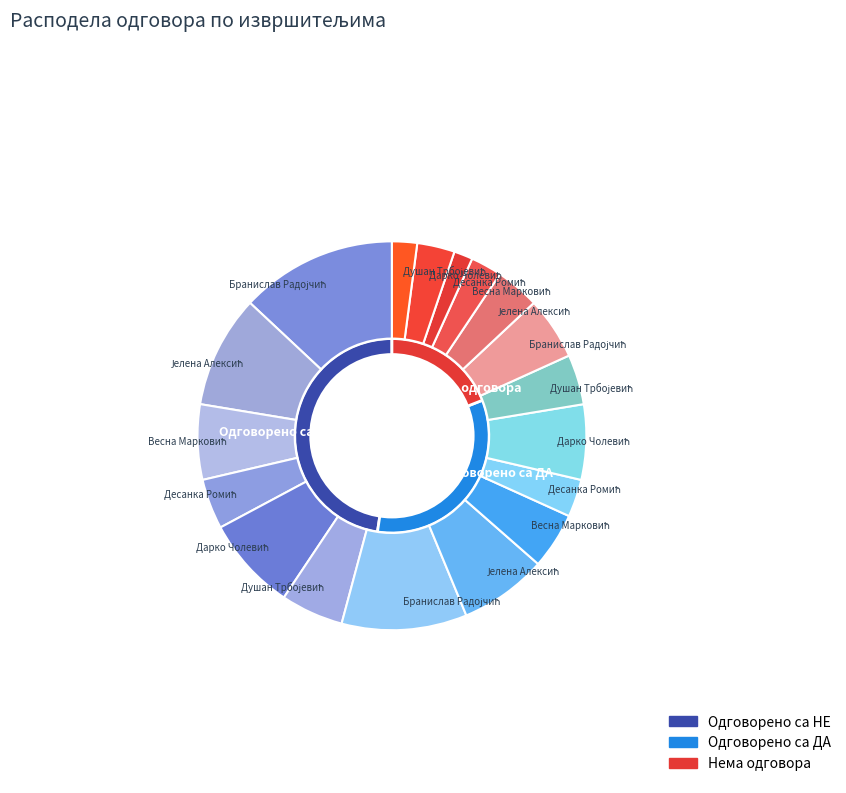

Does any single category account for the majority?

No